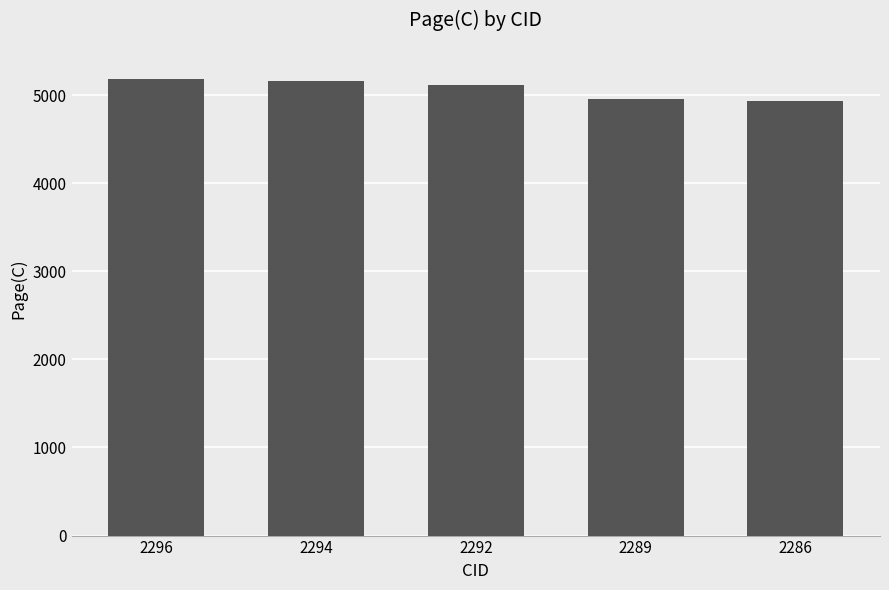

What is the change in value from 2294 to 2286?

-227